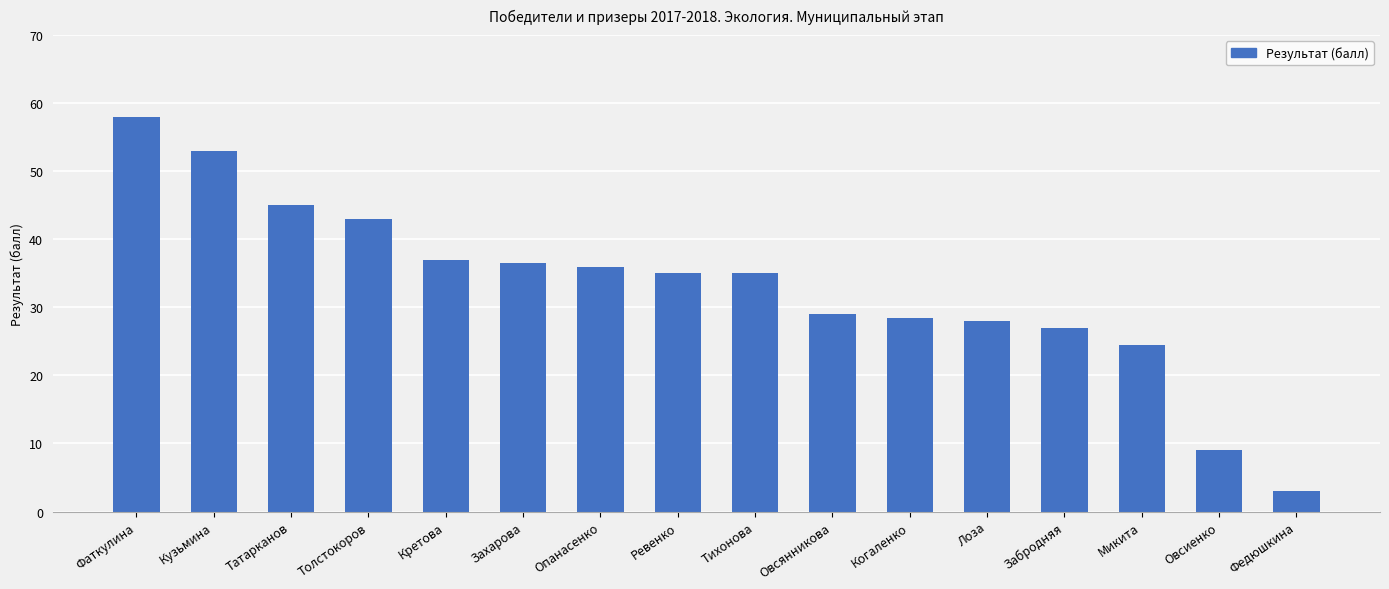

What is the greatest value displayed?

58.0